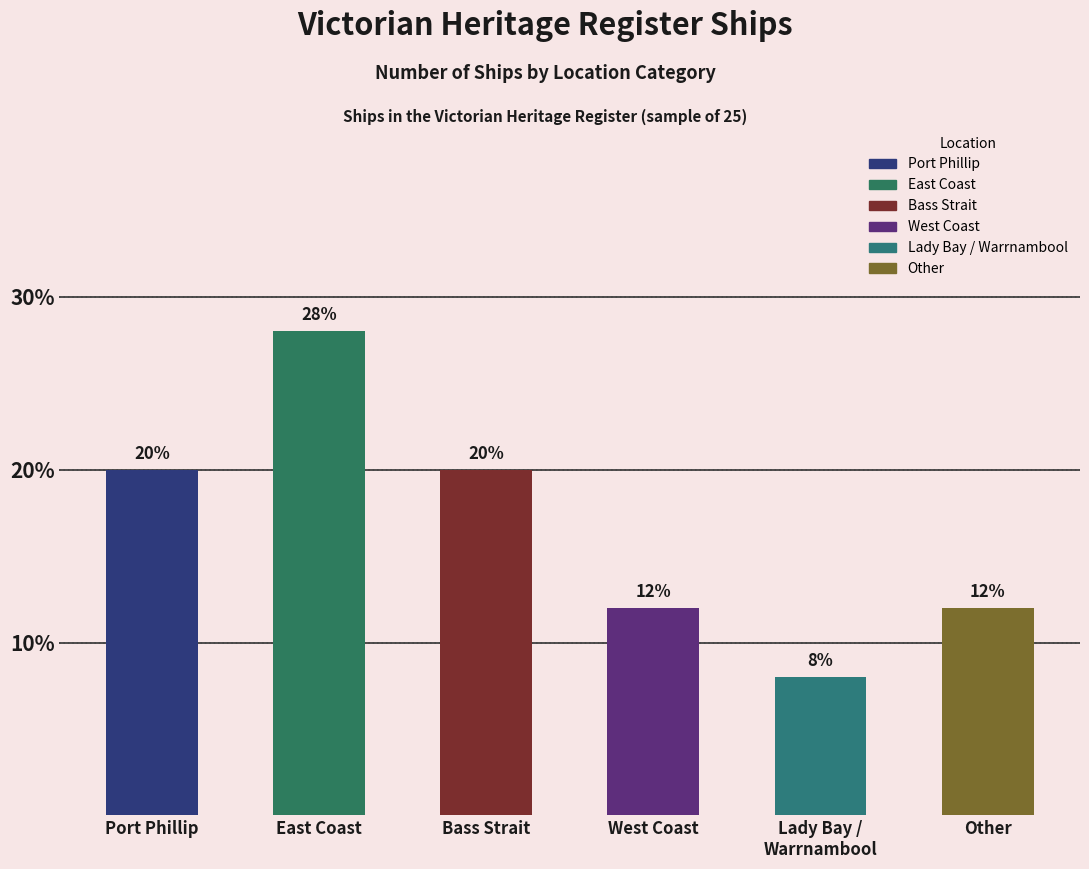

What is the approximate value at Bass Strait?

20.0